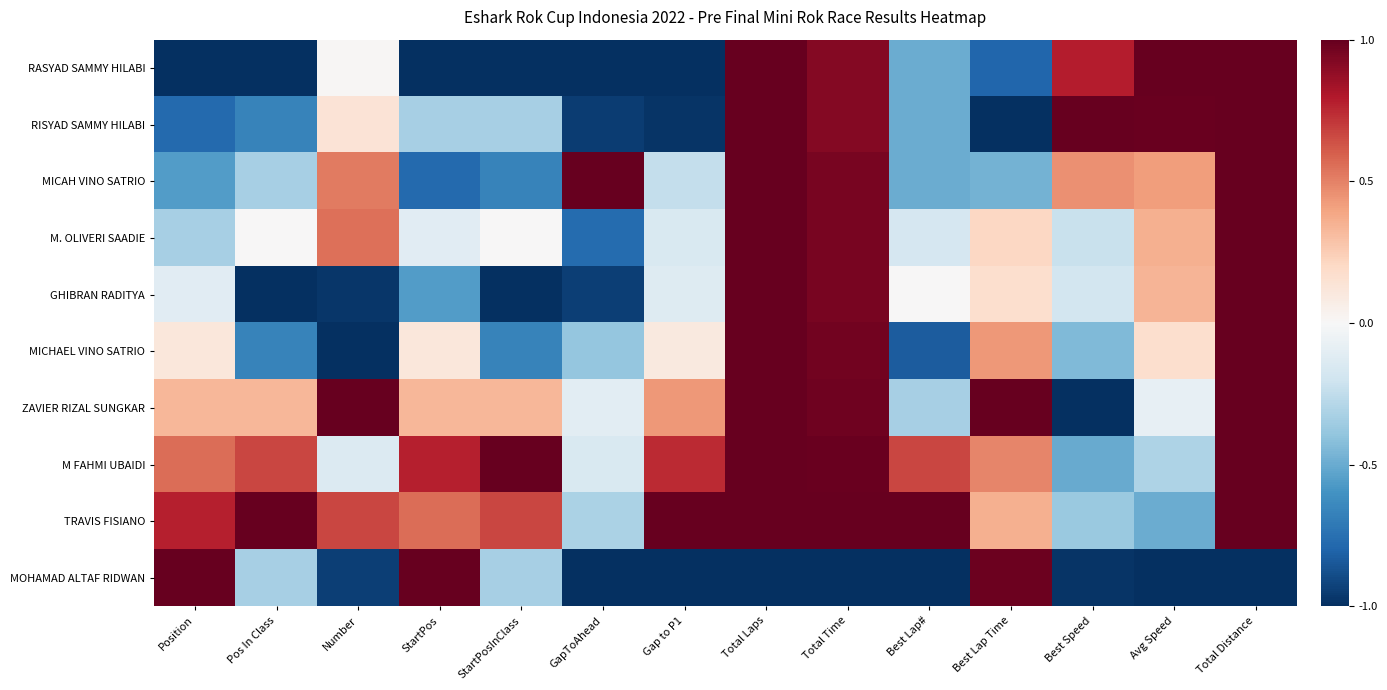

What is the total value across all series at Best Speed?

-1.4